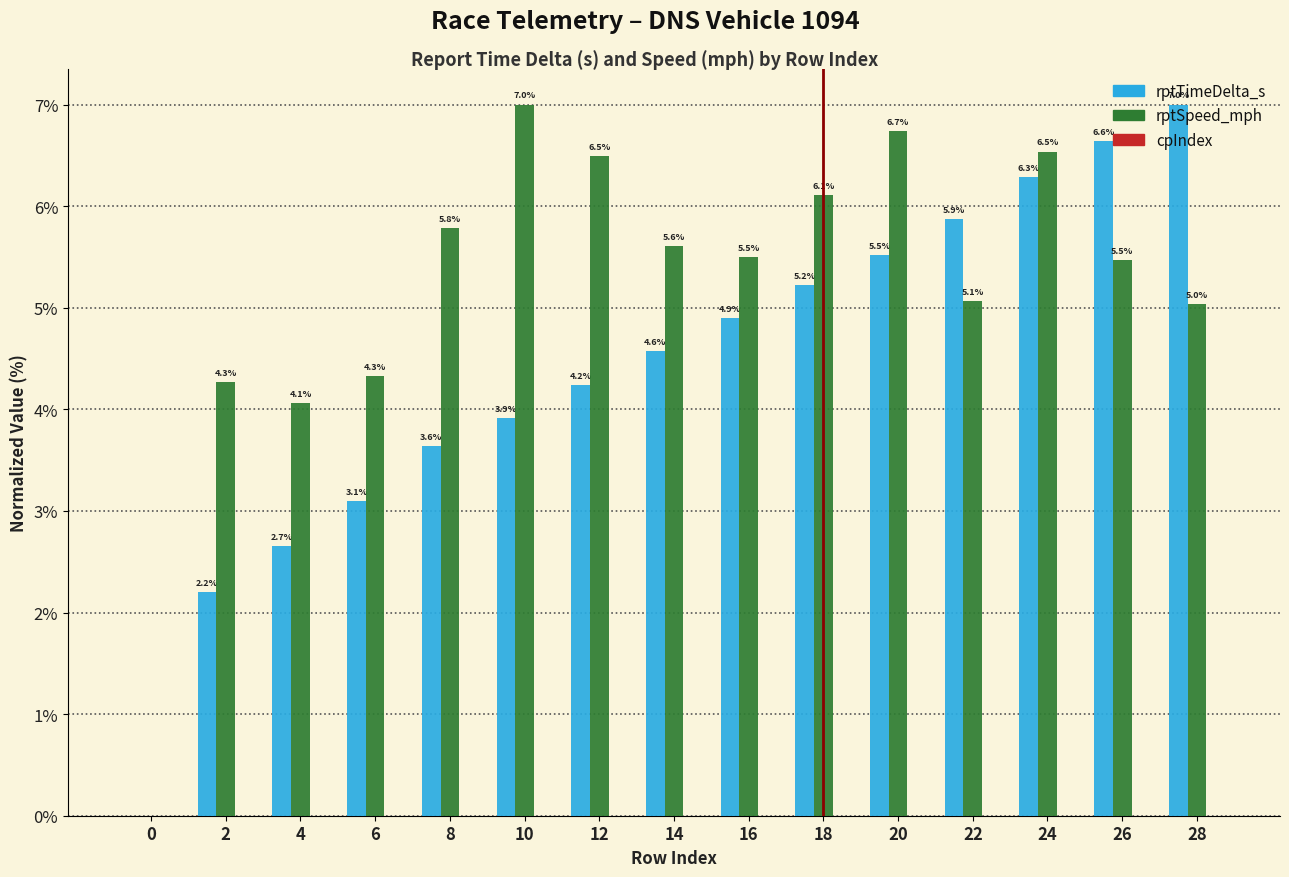

How many groups of bars are there?

15